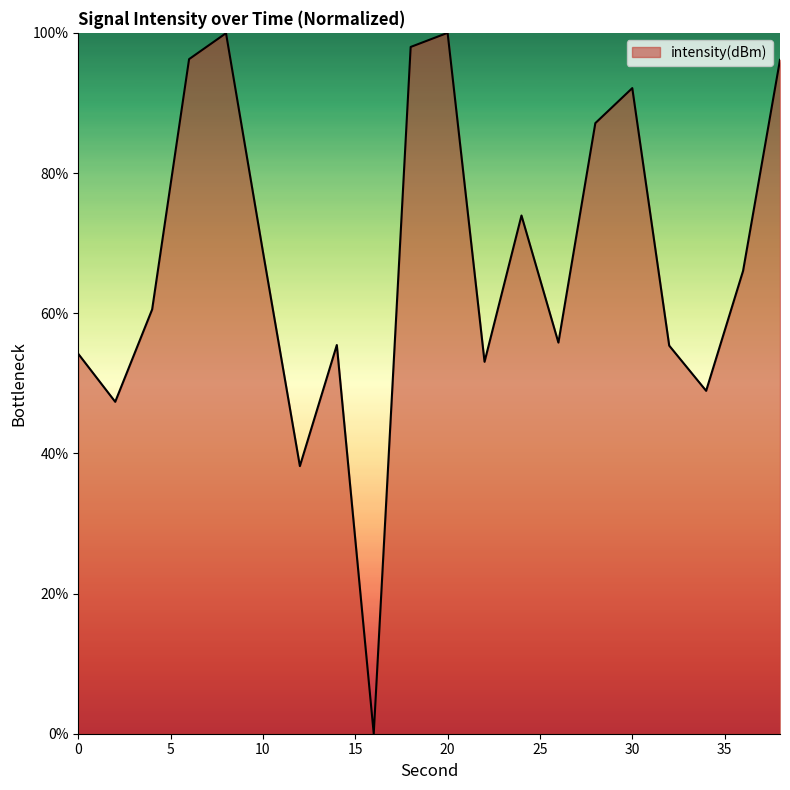

How many values exceed 66?

10